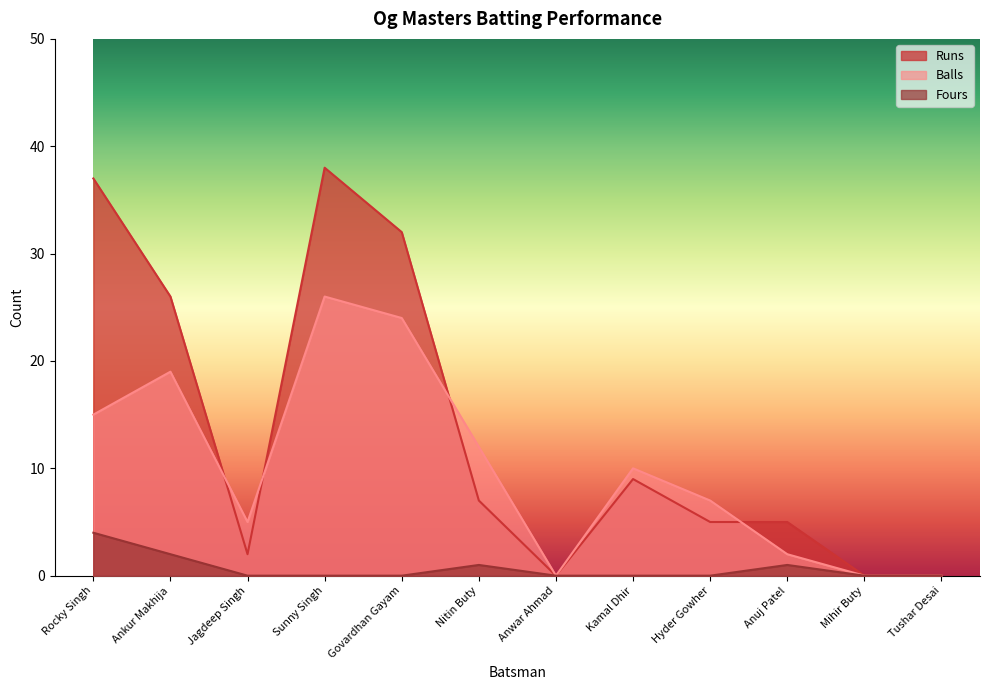

Rank the series by their average value, from lowest to highest.

Fours, Balls, Runs